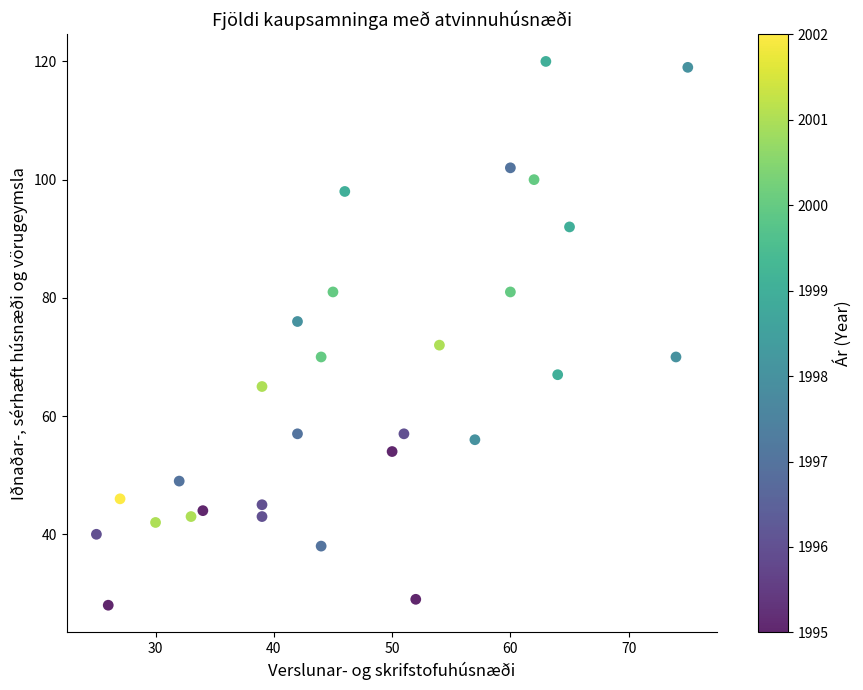

What is the range of X values (max minus min)?

50